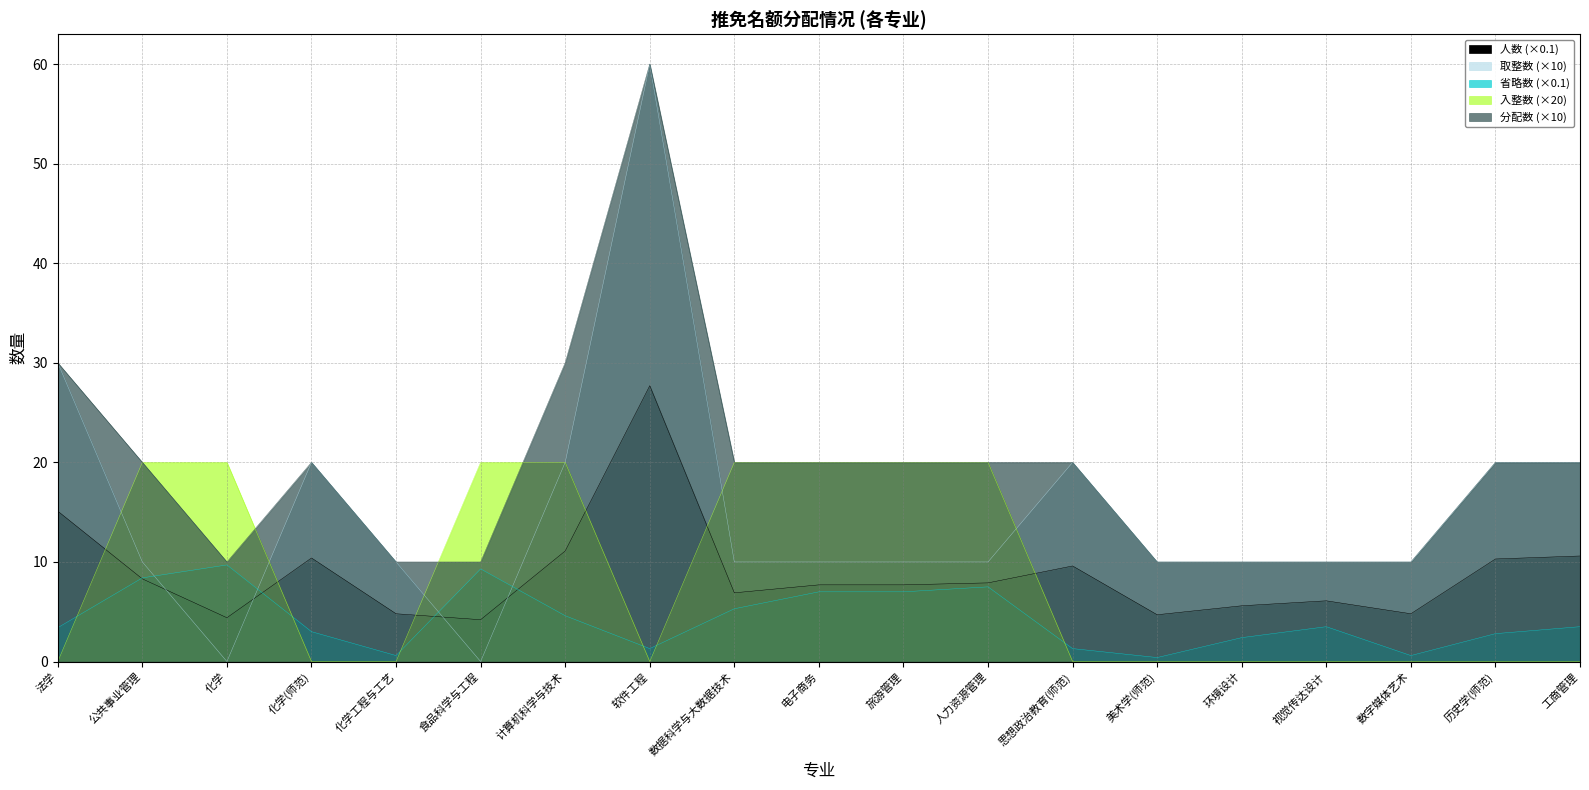

Reading left to right, extract all data points from this chart.

人数: 15.1	8.3	4.4	10.4	4.8	4.2	11.1	27.7	6.9	7.7	7.7	7.9	9.6	4.7	5.6	6.1	4.8	10.3	10.6
取整数: 30.0	10.0	0.0	20.0	10.0	0.0	20.0	60.0	10.0	10.0	10.0	10.0	20.0	10.0	10.0	10.0	10.0	20.0	20.0
省略数_scaled: 3.4	8.4	9.7	3.0	0.6	9.3	4.6	1.3	5.3	7.0	7.0	7.5	1.3	0.4	2.4	3.5	0.6	2.8	3.5
入整数: 0.0	20.0	20.0	0.0	0.0	20.0	20.0	0.0	20.0	20.0	20.0	20.0	0.0	0.0	0.0	0.0	0.0	0.0	0.0
分配数: 30.0	20.0	10.0	20.0	10.0	10.0	30.0	60.0	20.0	20.0	20.0	20.0	20.0	10.0	10.0	10.0	10.0	20.0	20.0